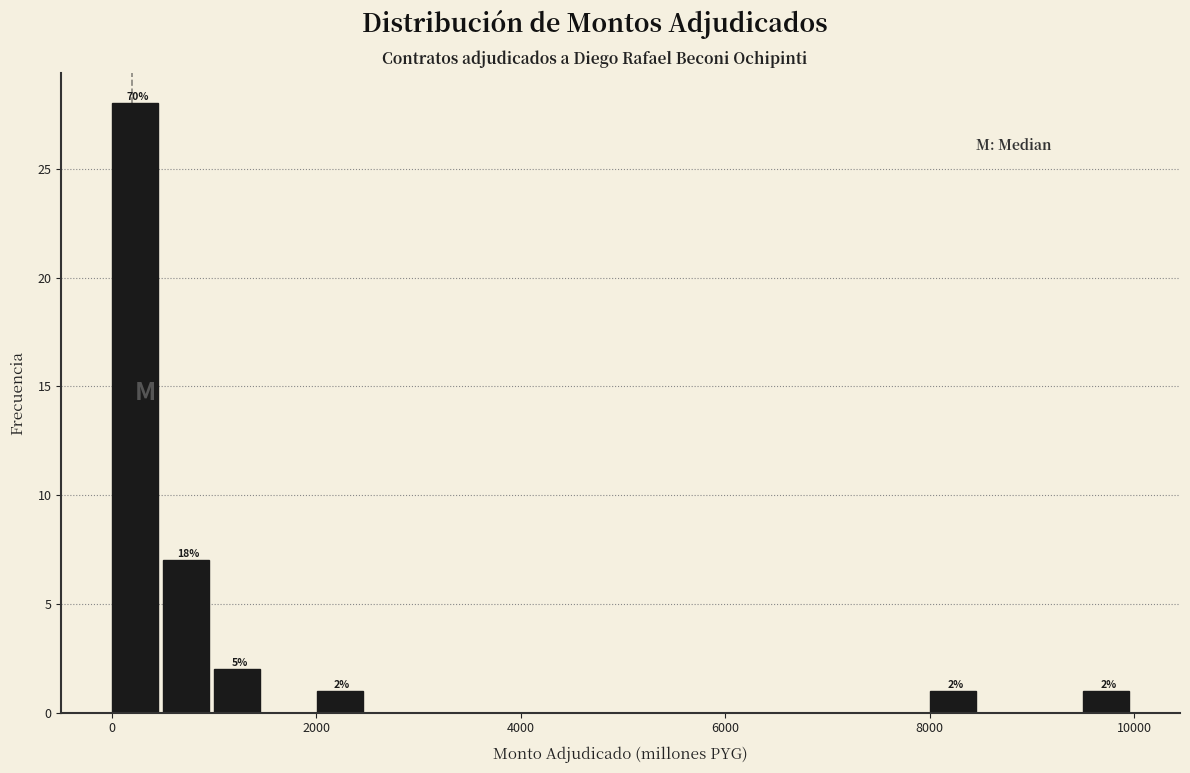

Around what value on the x-axis is the tallest bar? Give the approximate position of its centre, as read against the axis.

200